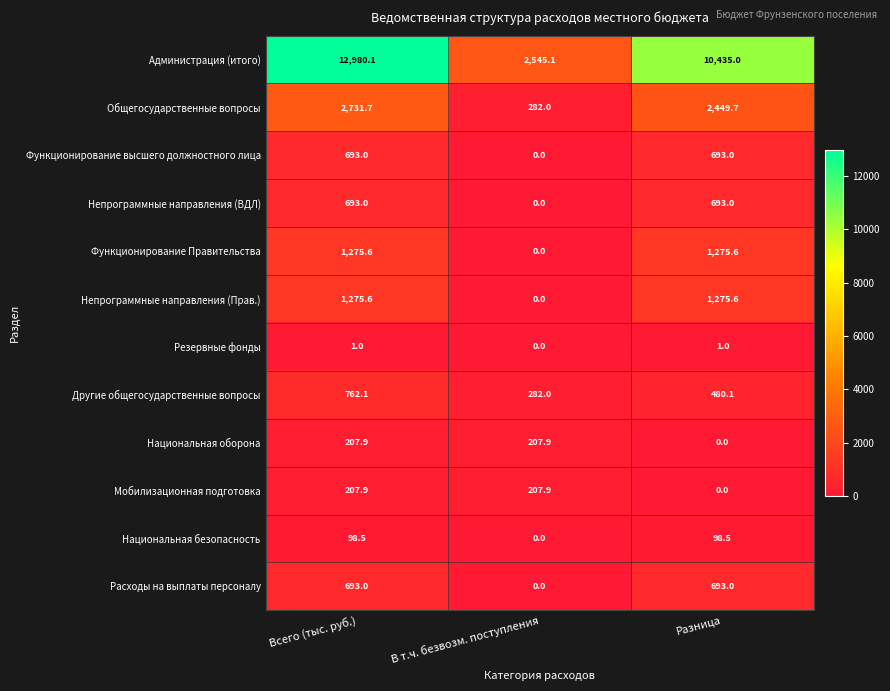

Is it true that Функционирование высшего должностного лица equals 204.6 at Разница?

False